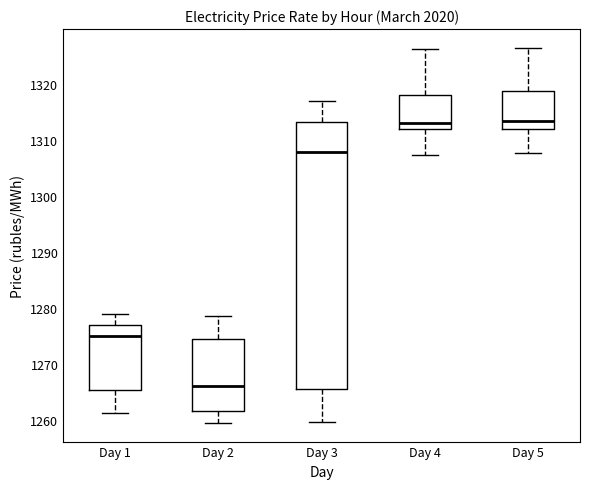

Which box has the lowest median line?

Day 2